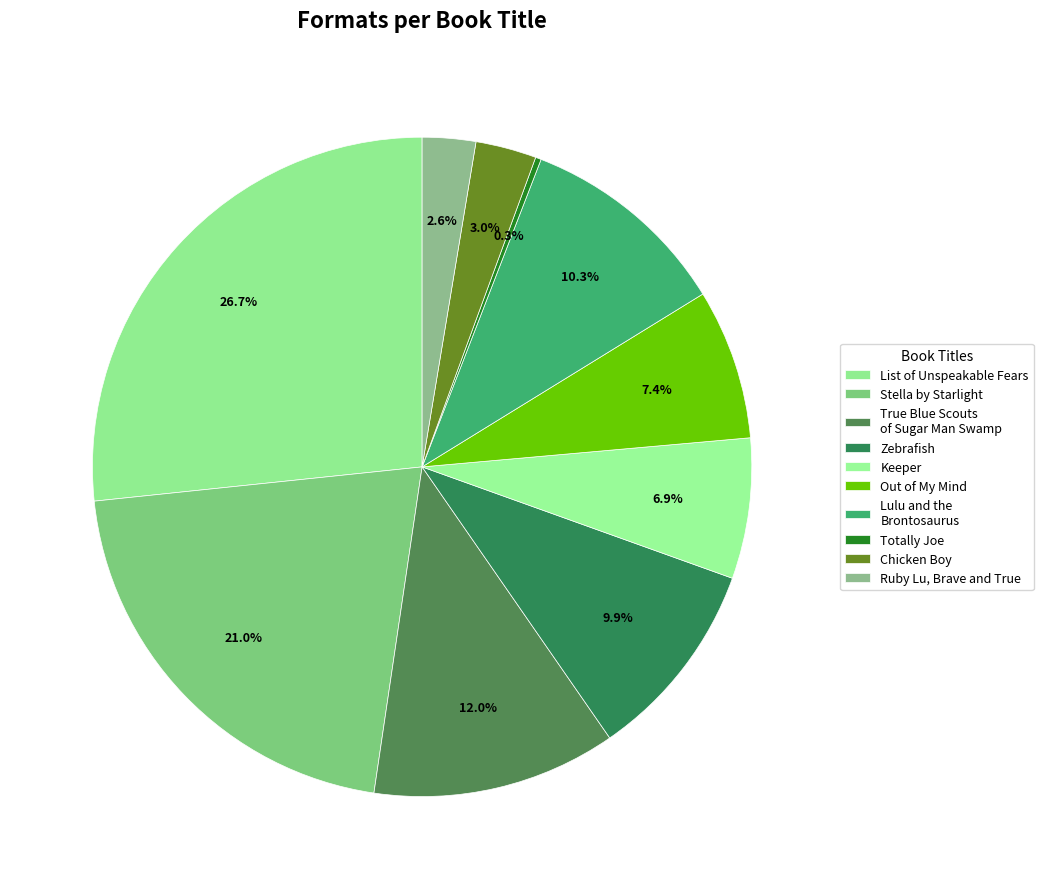

How many slices are in this pie chart?

10